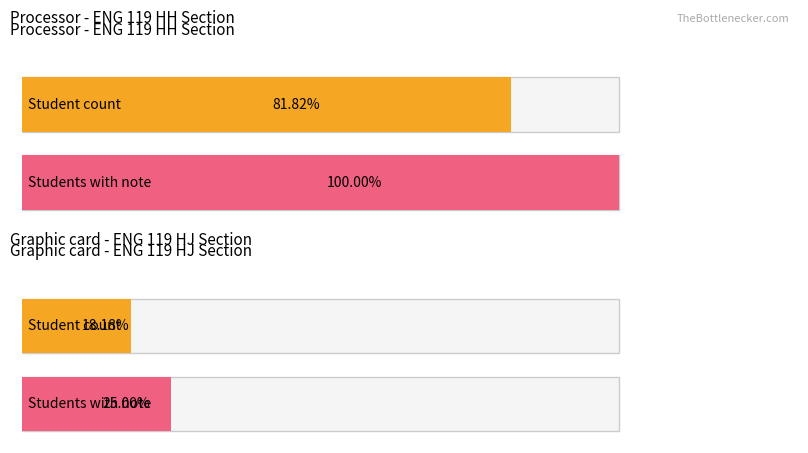

The value of Average utilization at ENG 119 HJ is 12. True or false?

False